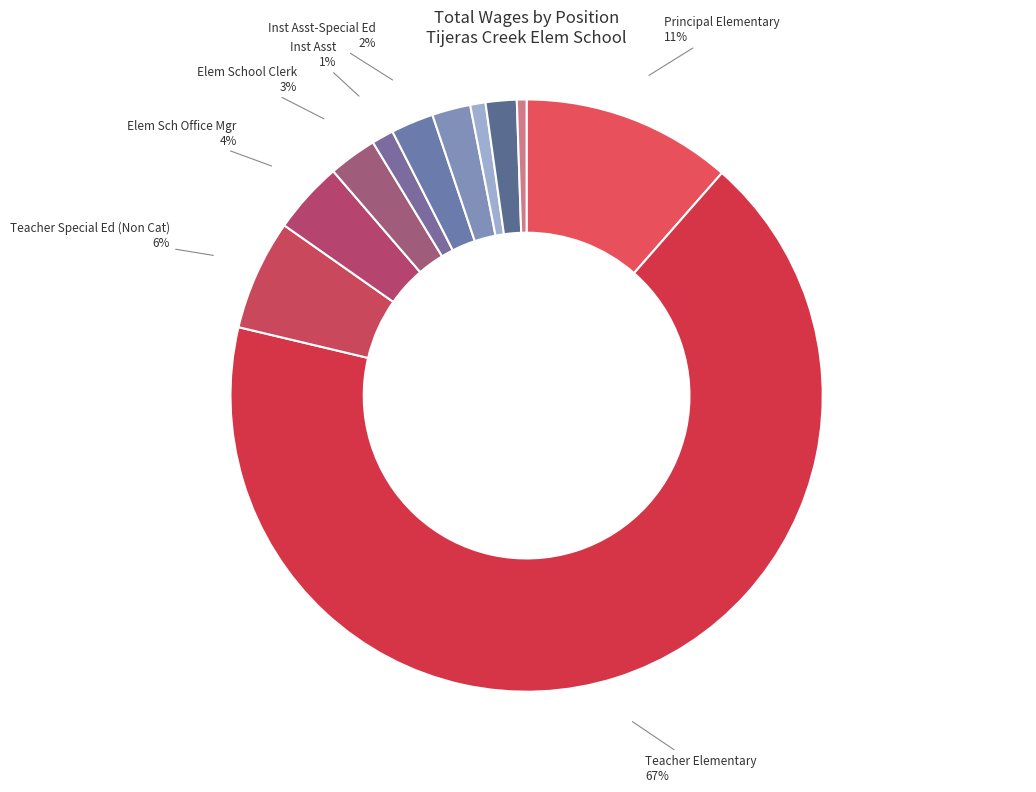

How many slices are in this pie chart?

11